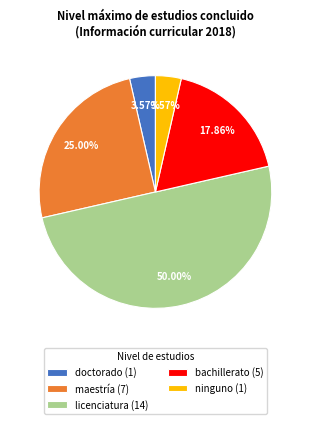

Approximately how many times larger is the value at licenciatura (14) compared to doctorado (1)?

14.0